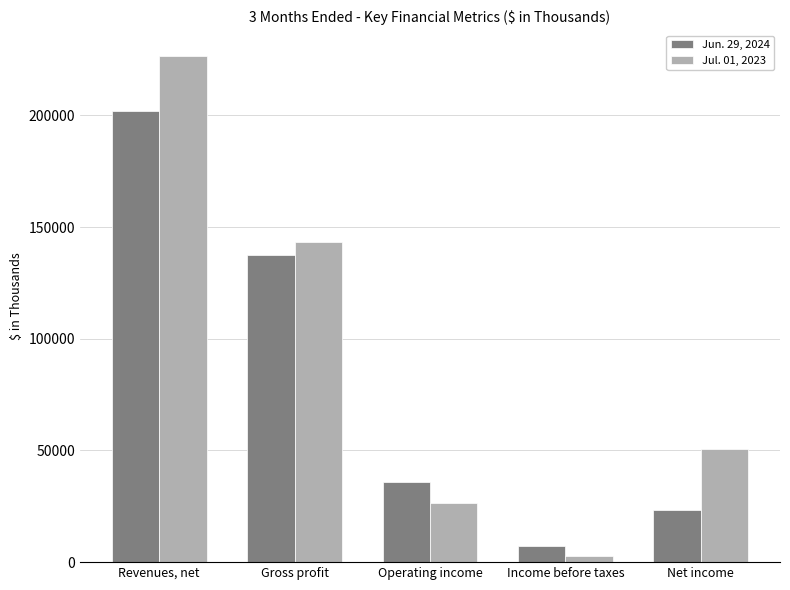

How many distinct data groups are displayed?

2